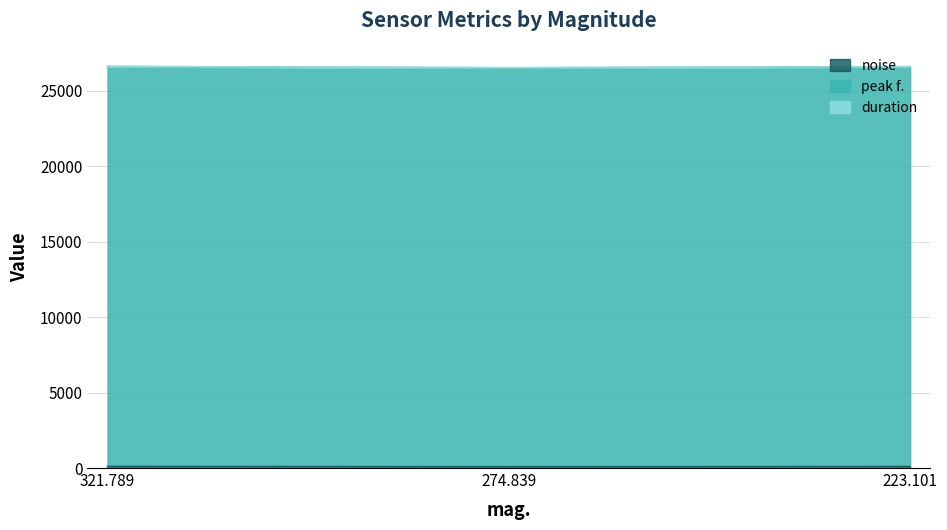

Read the noise value at 223.101.

94.9